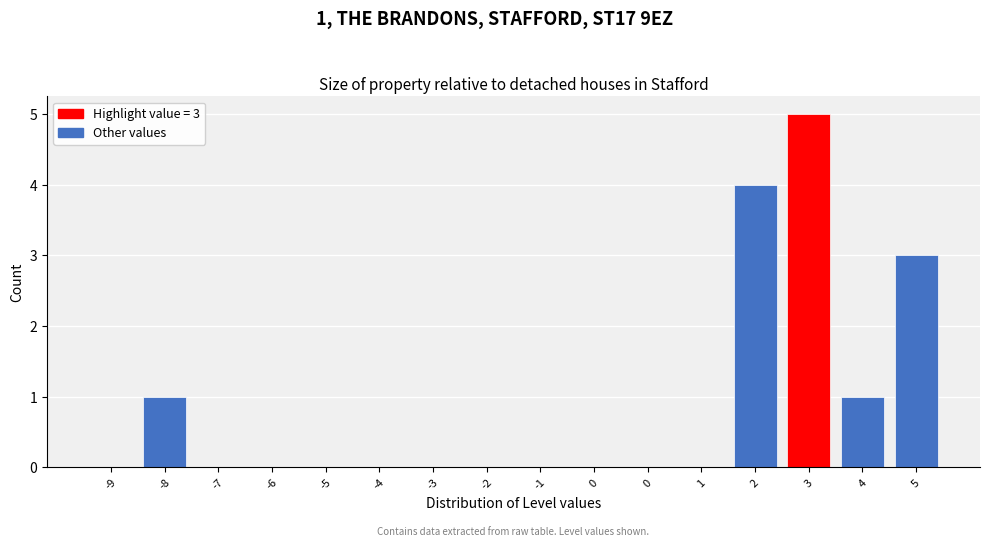

How many data points does each series have?

16